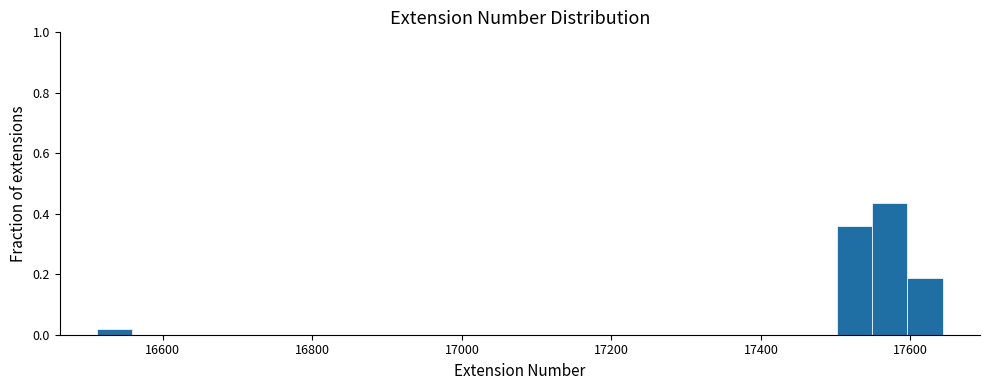

Read against the x-axis, roughly where is the centre of the tallest bar?

17580